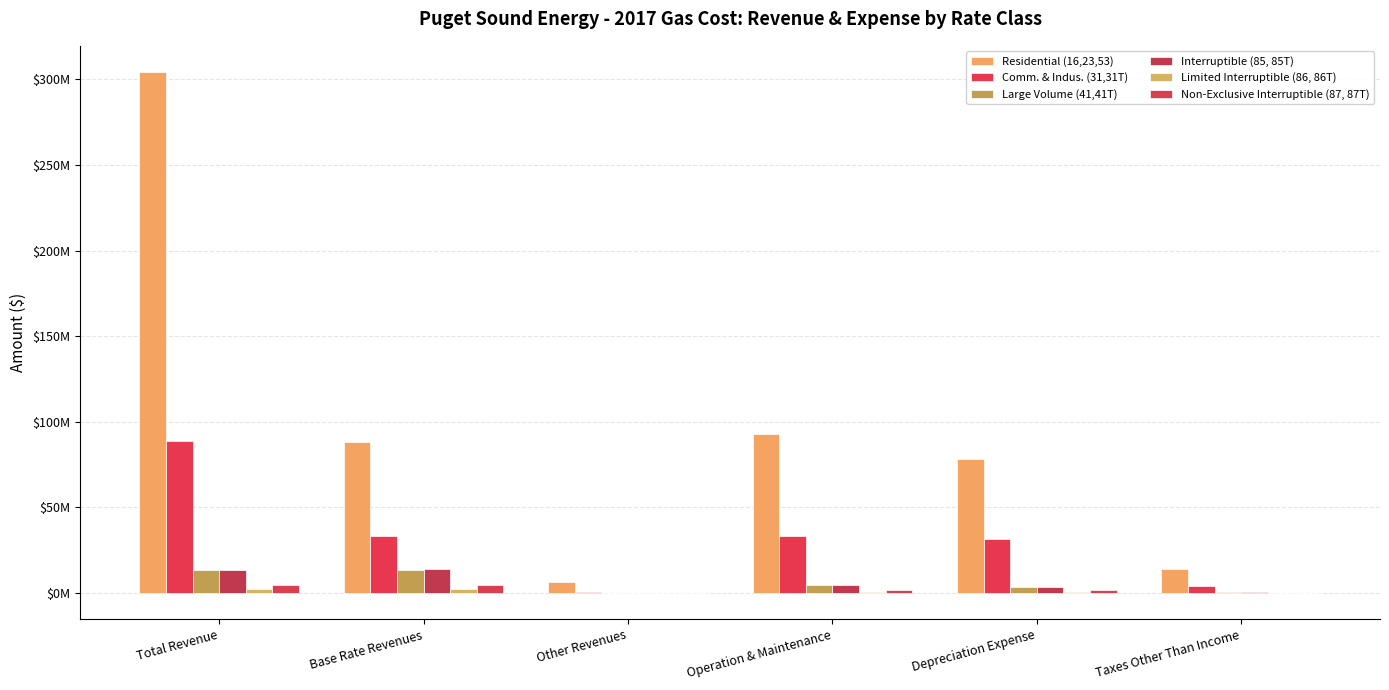

Are the bars grouped side by side (vs. stacked)?

Yes